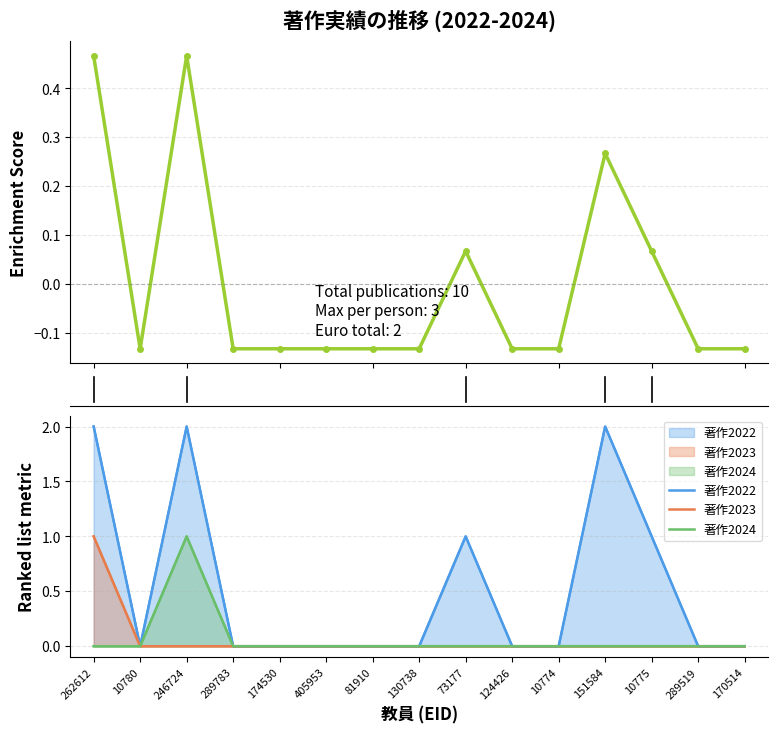

What is the difference between the maximum and minimum values in the 著作2024 series?

1.0